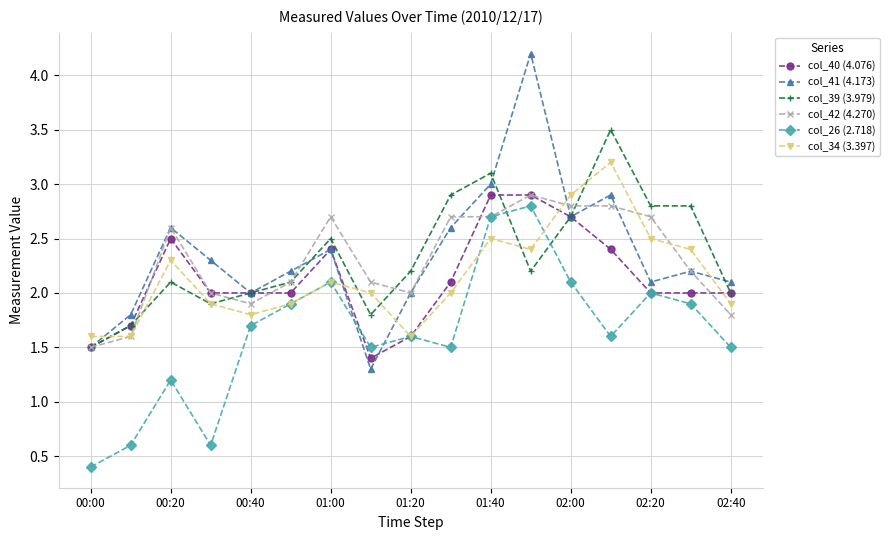

Reading left to right, extract all data points from this chart.

col_40 (4.076): 1.5	1.7	2.5	2.0	2.0	2.0	2.4	1.4	1.6	2.1	2.9	2.9	2.7	2.4	2.0	2.0	2.0
col_41 (4.173): 1.5	1.8	2.6	2.3	2.0	2.2	2.4	1.3	2.0	2.6	3.0	4.2	2.7	2.9	2.1	2.2	2.1
col_39 (3.979): 1.5	1.7	2.1	1.9	2.0	2.1	2.5	1.8	2.2	2.9	3.1	2.2	2.7	3.5	2.8	2.8	2.0
col_42 (4.270): 1.5	1.6	2.6	2.0	1.9	2.1	2.7	2.1	2.0	2.7	2.7	2.9	2.8	2.8	2.7	2.2	1.8
col_26 (2.718): 0.4	0.6	1.2	0.6	1.7	1.9	2.1	1.5	1.6	1.5	2.7	2.8	2.1	1.6	2.0	1.9	1.5
col_34 (3.397): 1.6	1.6	2.3	1.9	1.8	1.9	2.1	2.0	1.6	2.0	2.5	2.4	2.9	3.2	2.5	2.4	1.9